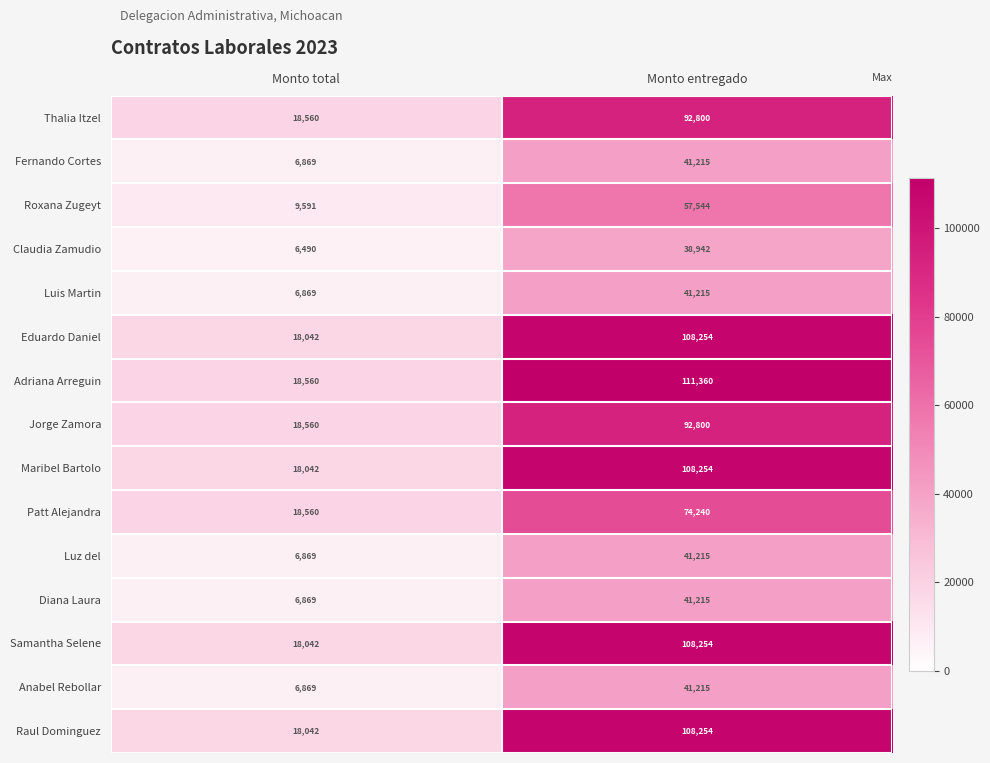

Is it true that Adriana Arreguin equals 8649 at Monto total?

False